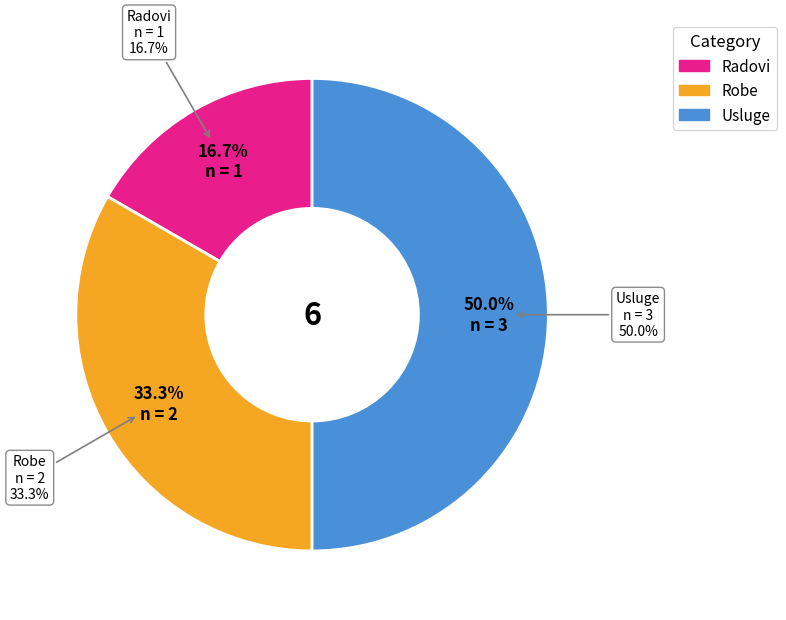

To the nearest percent, what percentage of the pie is Radovi?

17%